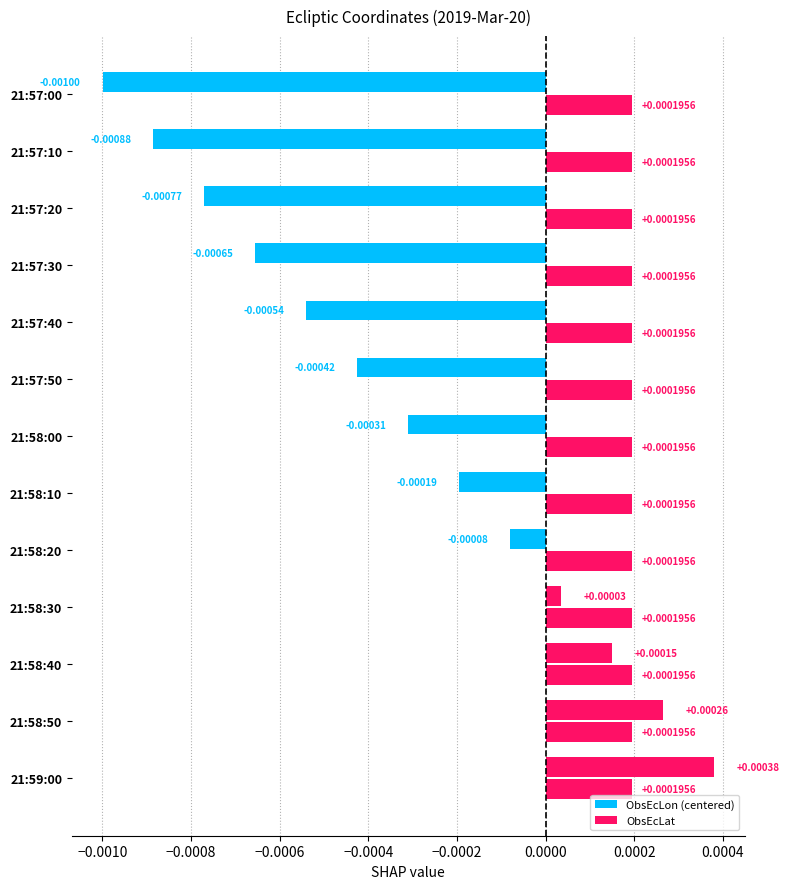

How many series are shown in this chart?

2